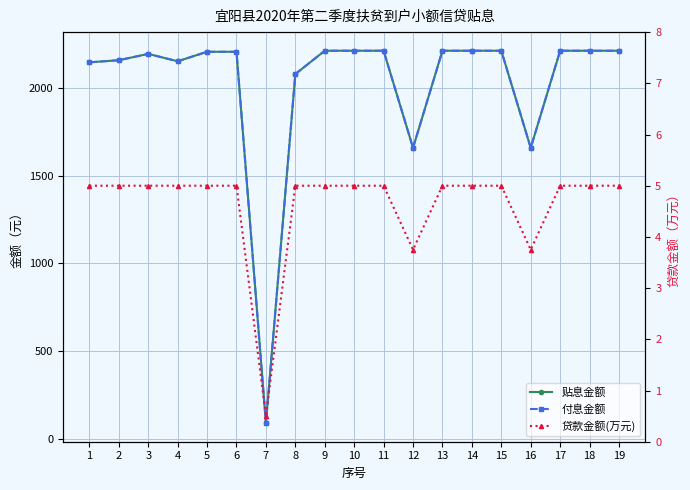

True or false: 贴息金额 and 贷款金额(万元) cross at least once.

False